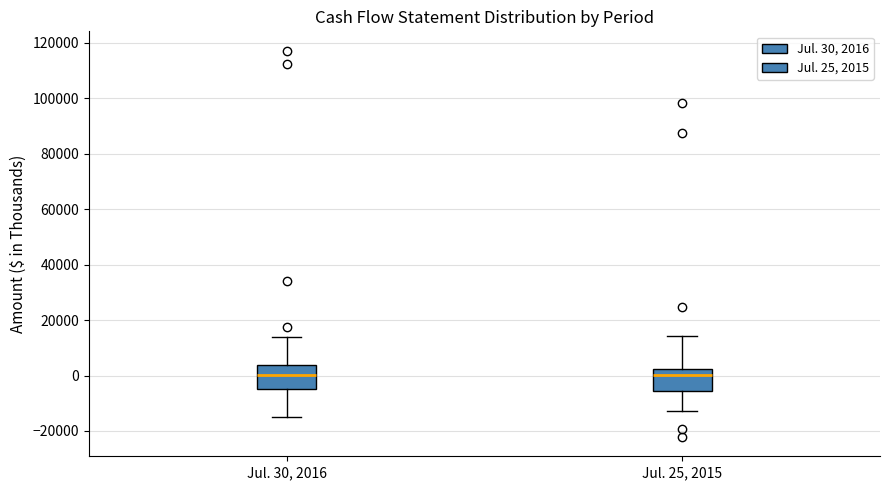

Reading left to right, transcribe this box plot: for each box, give where its median line is, the range the box spans, and where its two whiskers end, as read against the y-axis. The values are not printed on the chart, so give them approximately, as read against the axis.

Jul. 30, 2016: median 0, box -4000 to 4000, whiskers -14000 to 14000
Jul. 25, 2015: median 0, box -6000 to 2000, whiskers -12000 to 14000